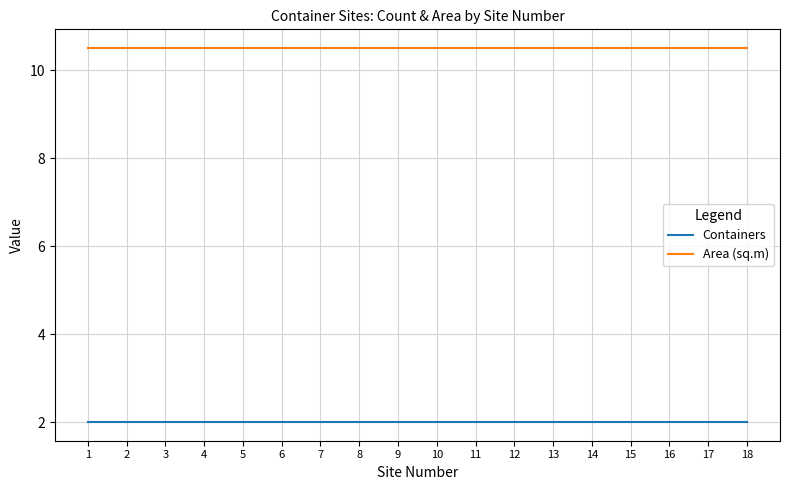

True or false: Area (sq.m) and Containers cross at least once.

False